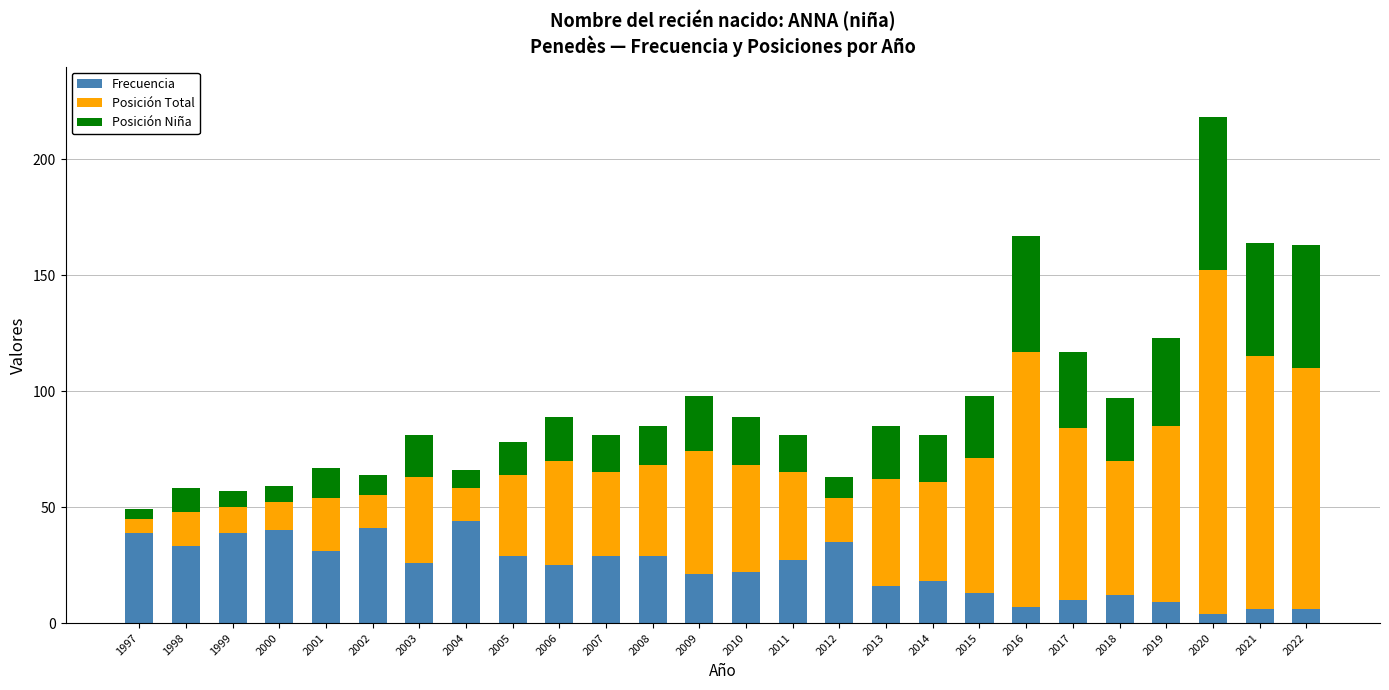

Are the bars horizontal?

No